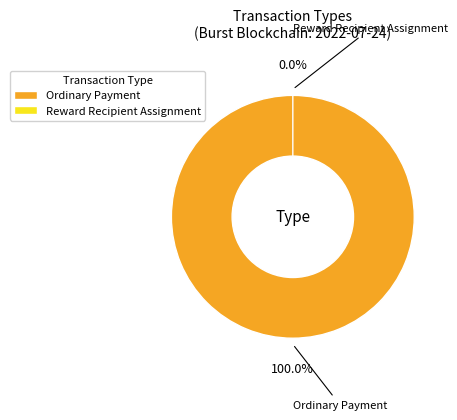

Which slice represents more than half of the pie?

Ordinary Payment